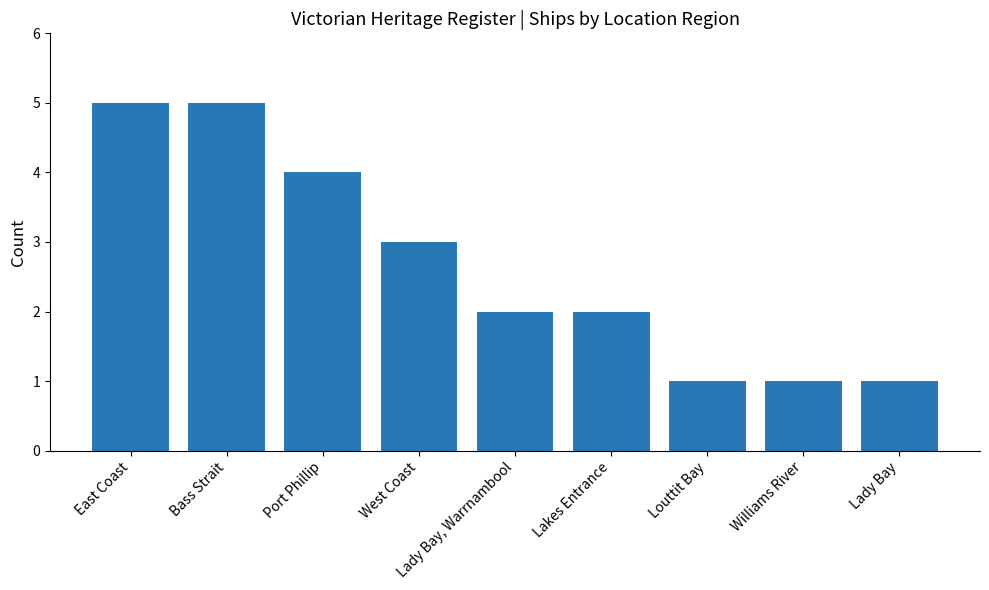

What is the ratio of the value at Lady Bay to the value at Lady Bay, Warrnambool?

0.5